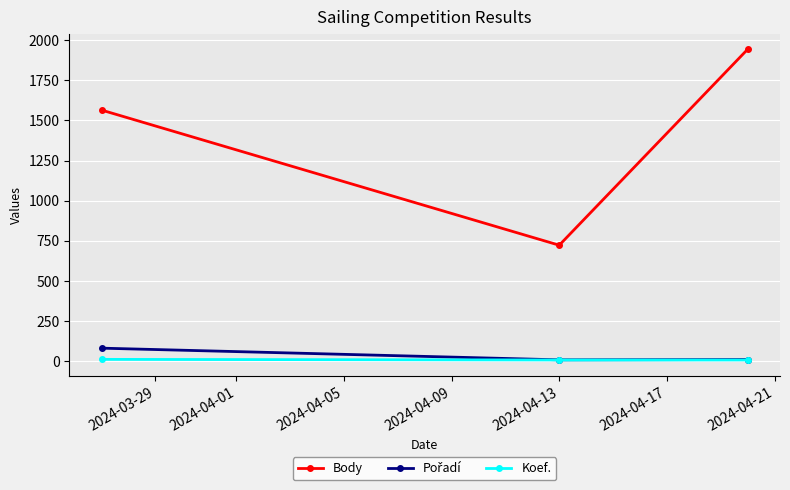

Which series has the largest range (max minus min)?

Body